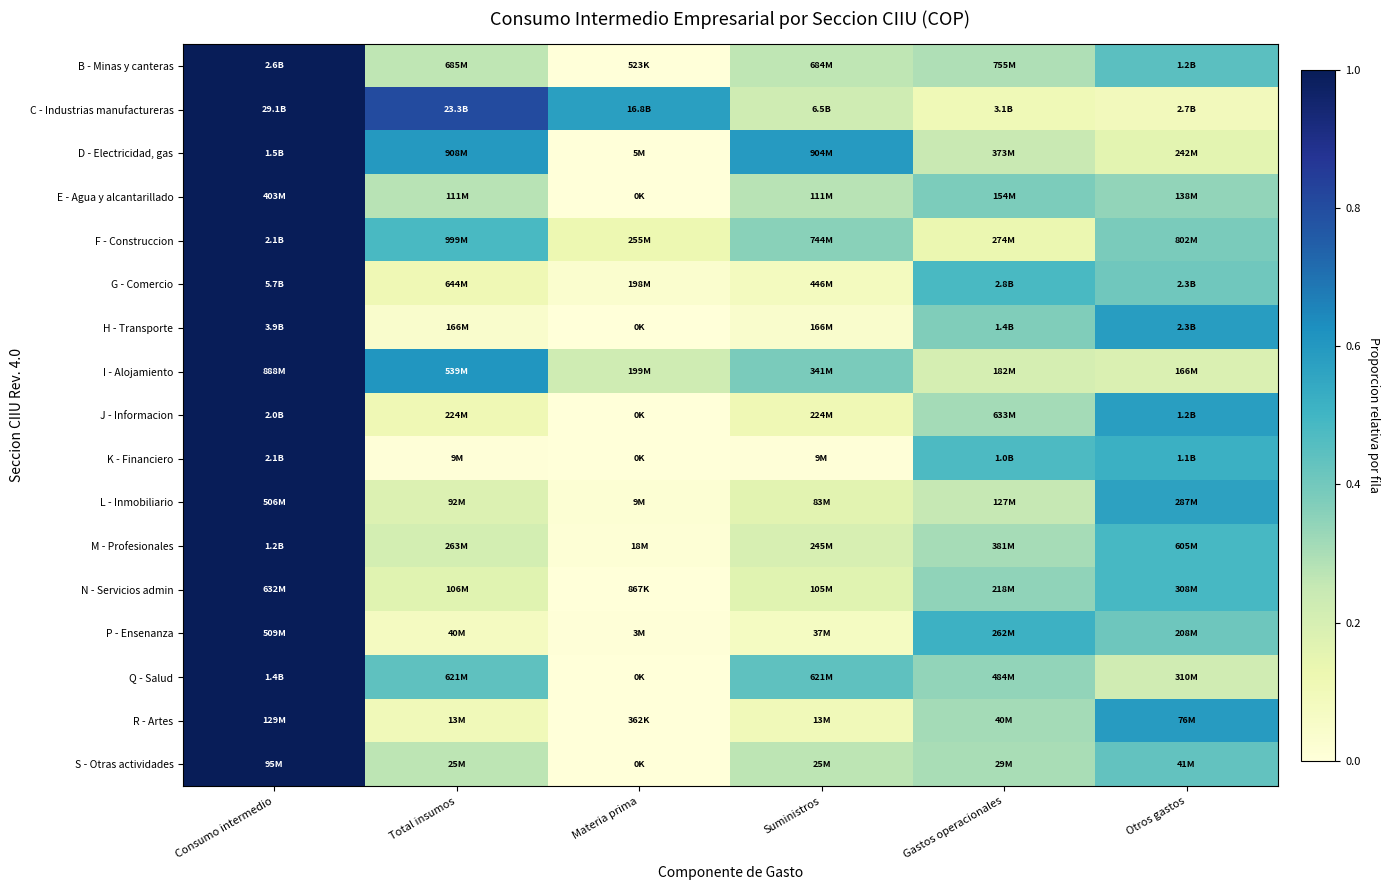

Reading left to right, list all the values displayed in this chart.

B - Minas y canteras: Consumo intermedio=1.0	Total insumos=0.3	Materia prima=0.0	Suministros=0.3	Gastos operacionales=0.3	Otros gastos=0.4
C - Industrias manufactureras: Consumo intermedio=1.0	Total insumos=0.8	Materia prima=0.6	Suministros=0.2	Gastos operacionales=0.1	Otros gastos=0.1
D - Electricidad, gas: Consumo intermedio=1.0	Total insumos=0.6	Materia prima=0.0	Suministros=0.6	Gastos operacionales=0.2	Otros gastos=0.2
E - Agua y alcantarillado: Consumo intermedio=1.0	Total insumos=0.3	Materia prima=0.0	Suministros=0.3	Gastos operacionales=0.4	Otros gastos=0.3
F - Construccion: Consumo intermedio=1.0	Total insumos=0.5	Materia prima=0.1	Suministros=0.4	Gastos operacionales=0.1	Otros gastos=0.4
G - Comercio: Consumo intermedio=1.0	Total insumos=0.1	Materia prima=0.0	Suministros=0.1	Gastos operacionales=0.5	Otros gastos=0.4
H - Transporte: Consumo intermedio=1.0	Total insumos=0.0	Materia prima=0.0	Suministros=0.0	Gastos operacionales=0.4	Otros gastos=0.6
I - Alojamiento: Consumo intermedio=1.0	Total insumos=0.6	Materia prima=0.2	Suministros=0.4	Gastos operacionales=0.2	Otros gastos=0.2
J - Informacion: Consumo intermedio=1.0	Total insumos=0.1	Materia prima=0.0	Suministros=0.1	Gastos operacionales=0.3	Otros gastos=0.6
K - Financiero: Consumo intermedio=1.0	Total insumos=0.0	Materia prima=0.0	Suministros=0.0	Gastos operacionales=0.5	Otros gastos=0.5
L - Inmobiliario: Consumo intermedio=1.0	Total insumos=0.2	Materia prima=0.0	Suministros=0.2	Gastos operacionales=0.3	Otros gastos=0.6
M - Profesionales: Consumo intermedio=1.0	Total insumos=0.2	Materia prima=0.0	Suministros=0.2	Gastos operacionales=0.3	Otros gastos=0.5
N - Servicios admin: Consumo intermedio=1.0	Total insumos=0.2	Materia prima=0.0	Suministros=0.2	Gastos operacionales=0.3	Otros gastos=0.5
P - Ensenanza: Consumo intermedio=1.0	Total insumos=0.1	Materia prima=0.0	Suministros=0.1	Gastos operacionales=0.5	Otros gastos=0.4
Q - Salud: Consumo intermedio=1.0	Total insumos=0.4	Materia prima=0.0	Suministros=0.4	Gastos operacionales=0.3	Otros gastos=0.2
R - Artes: Consumo intermedio=1.0	Total insumos=0.1	Materia prima=0.0	Suministros=0.1	Gastos operacionales=0.3	Otros gastos=0.6
S - Otras actividades: Consumo intermedio=1.0	Total insumos=0.3	Materia prima=0.0	Suministros=0.3	Gastos operacionales=0.3	Otros gastos=0.4